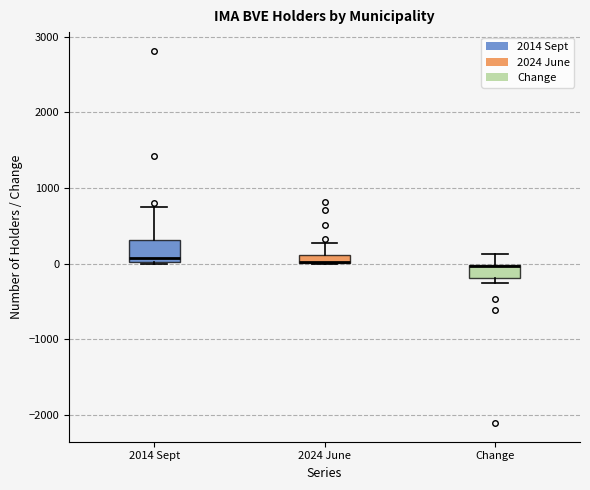

Where does the median line of the box for 2014 Sept sit on the y-axis? The values are not printed on the chart, so give them approximately, as read against the axis.

100